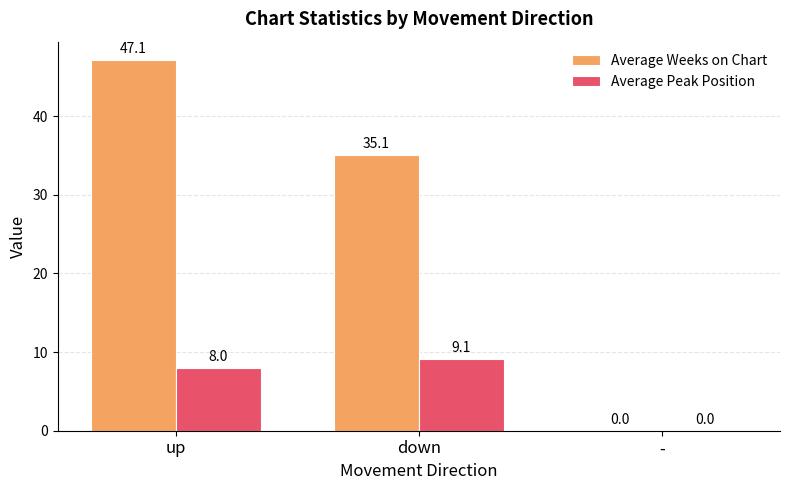

Where does the Average Weeks on Chart series first go above 35?

up